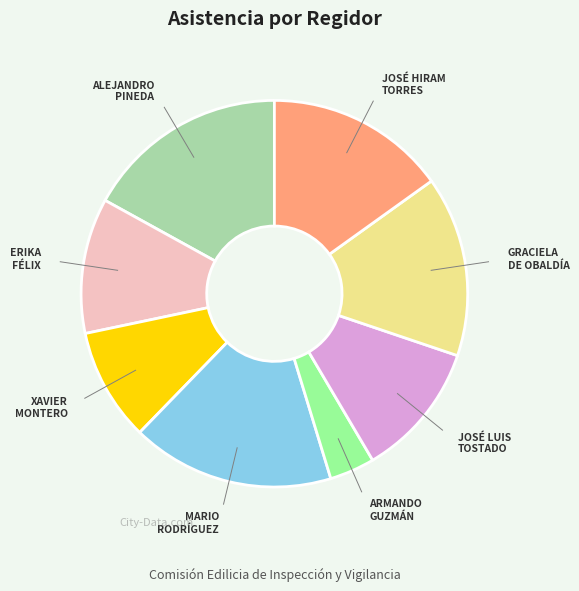

Is there a majority slice in this chart?

No